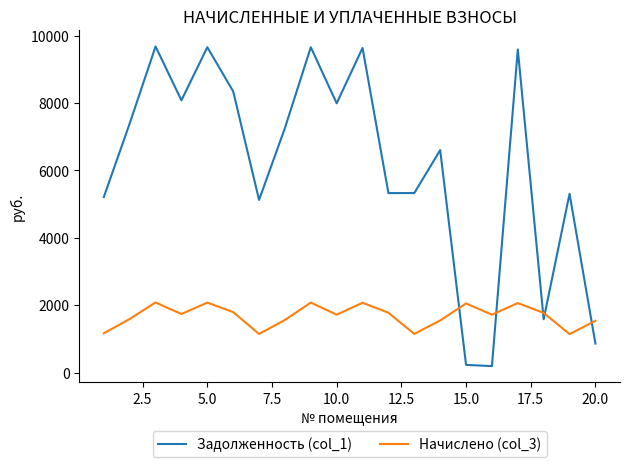

What is the maximum value for Задолженность (col_1)?

9674.7